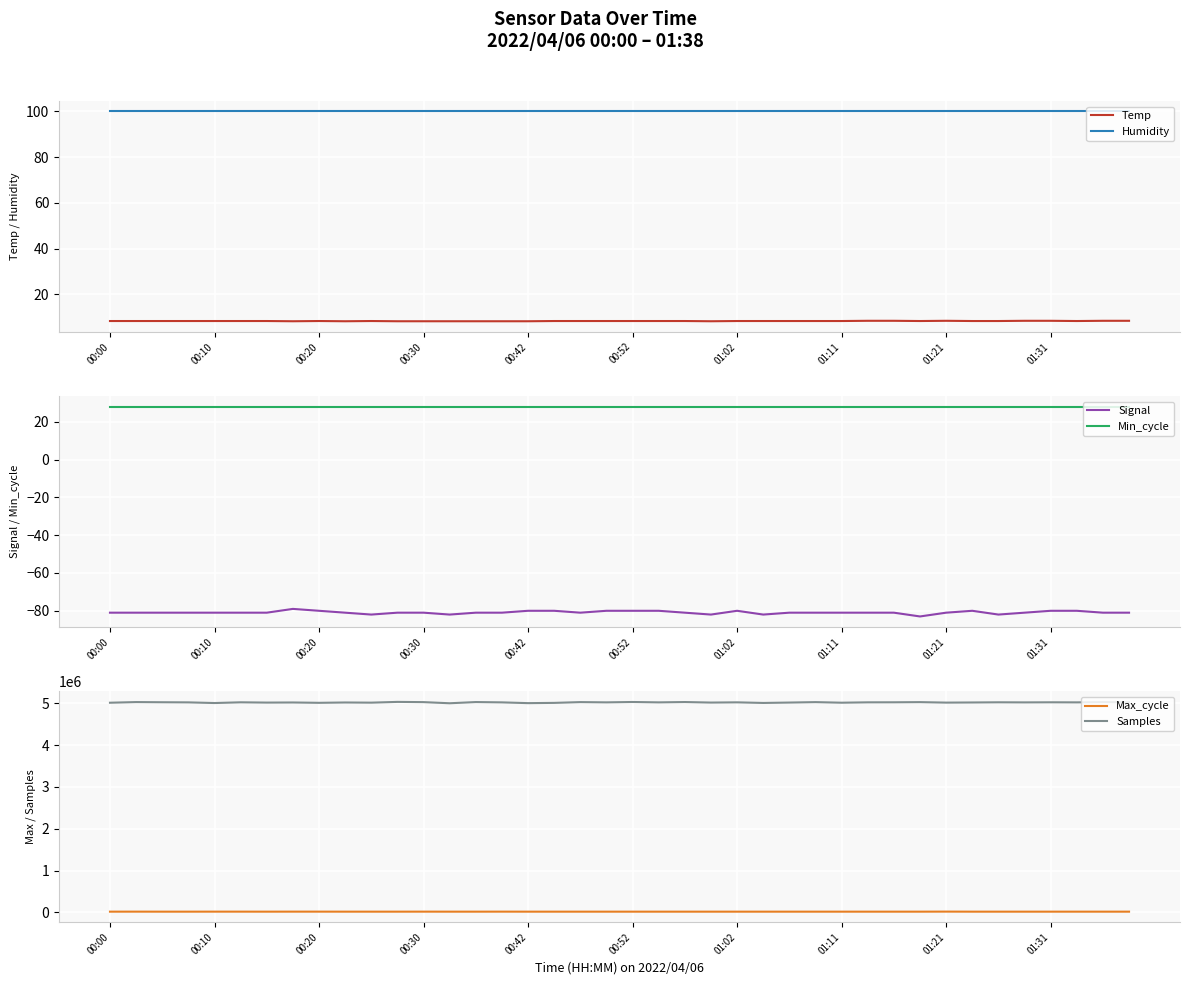

True or false: Temp and Min_cycle intersect in this chart.

False